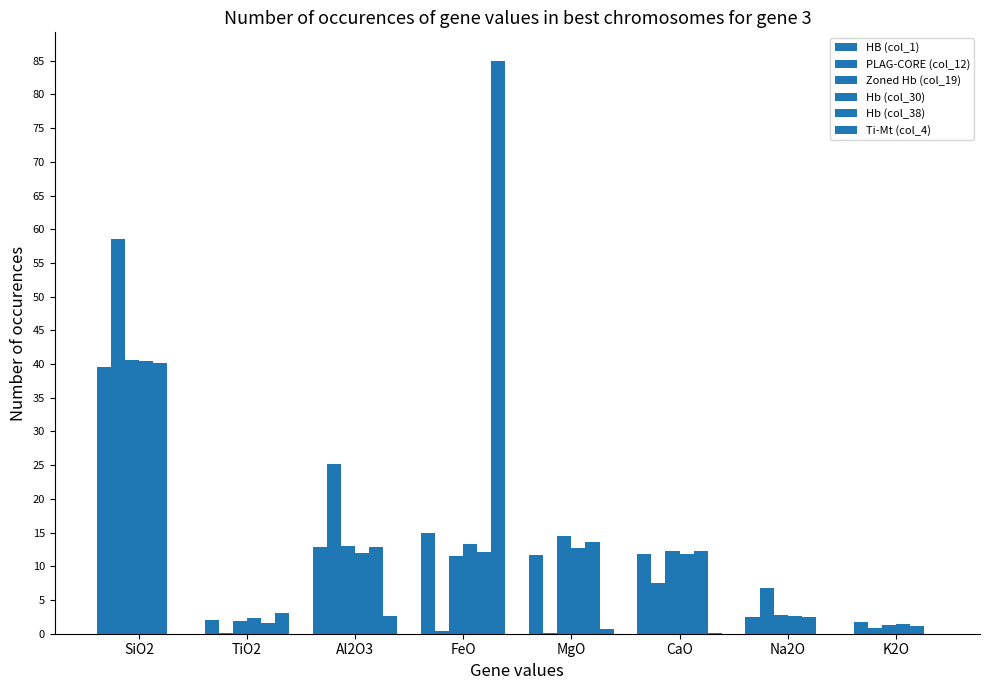

The value of HB (col_1) at MgO is 6.6. True or false?

False